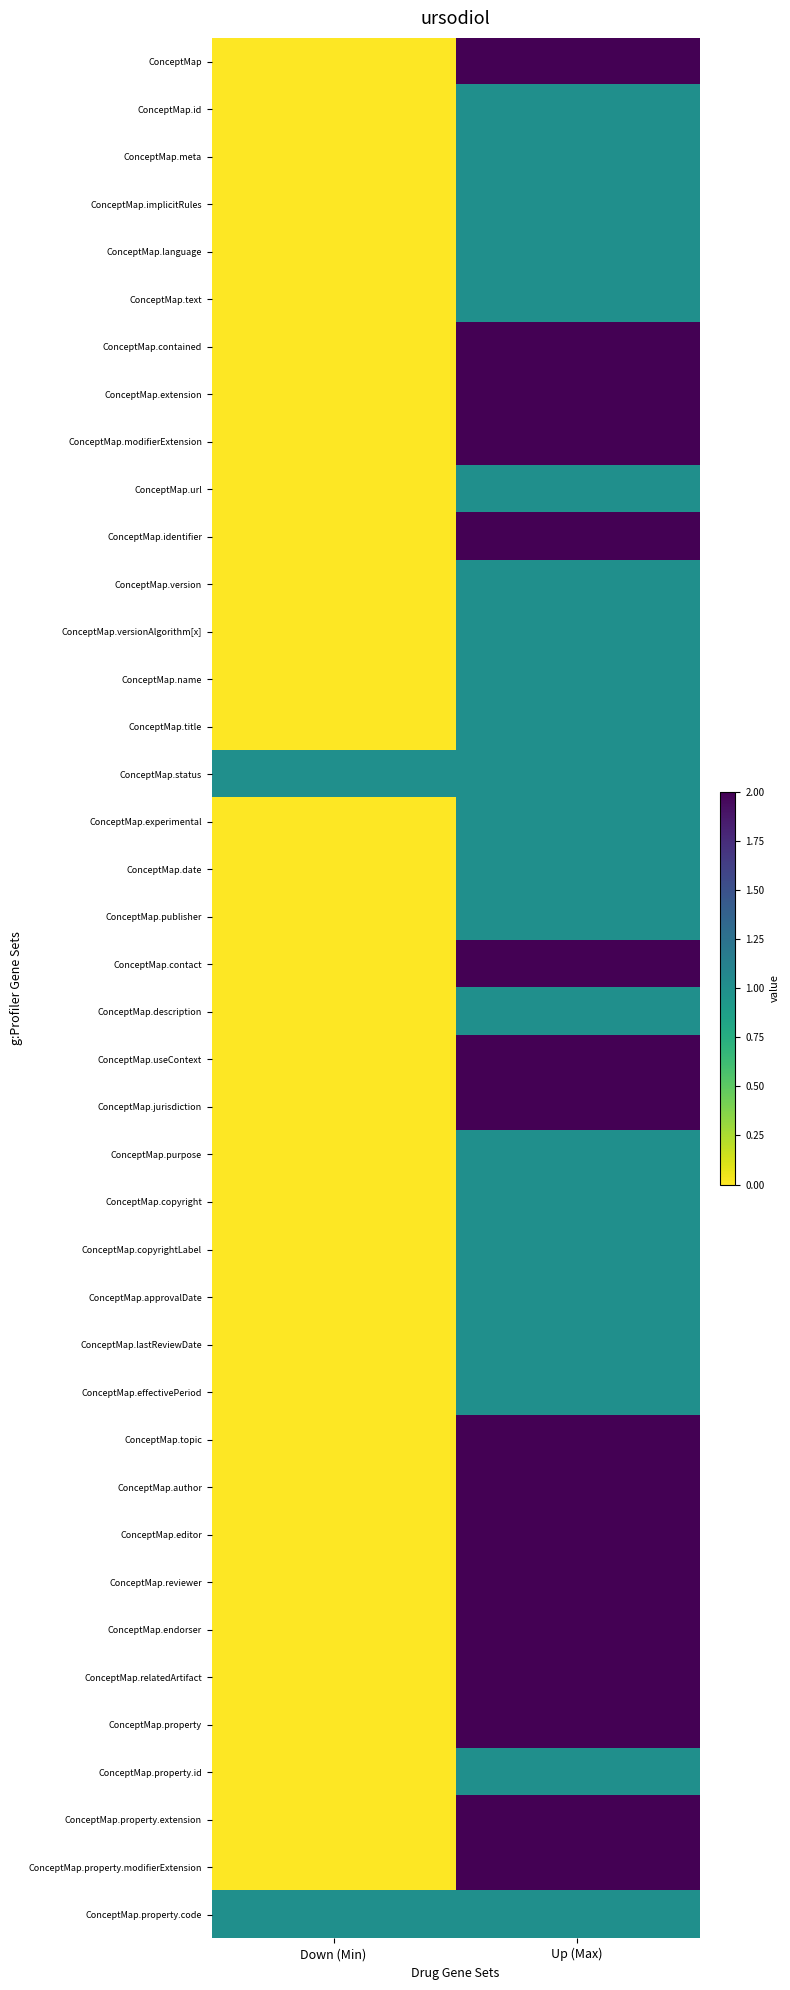

Which series has the largest range (max minus min)?

ConceptMap